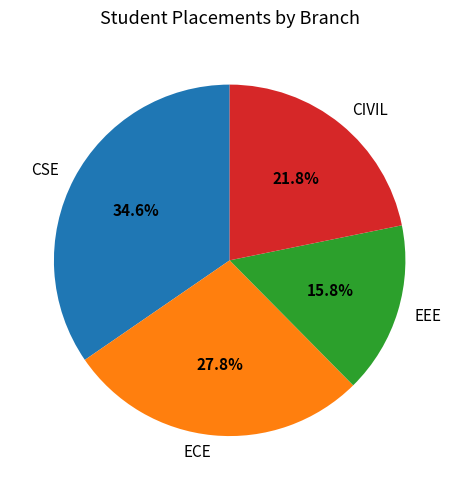

How many slices are in this pie chart?

4